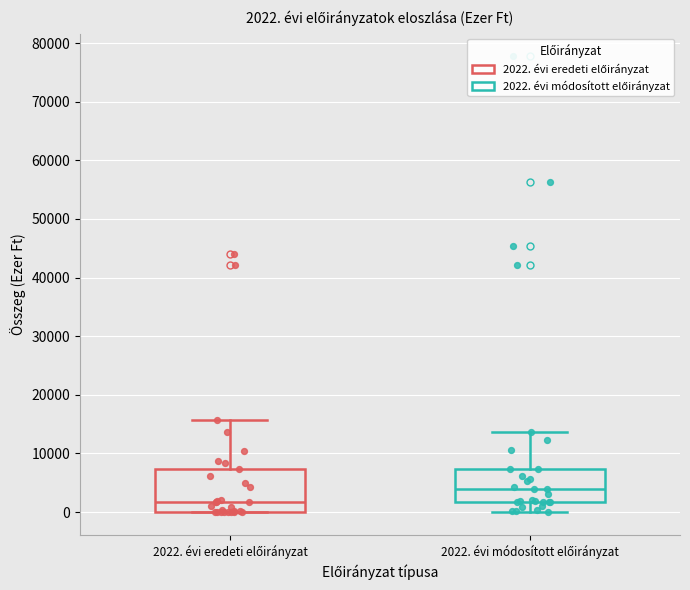

Which box's median line is the lowest?

2022. évi eredeti előirányzat